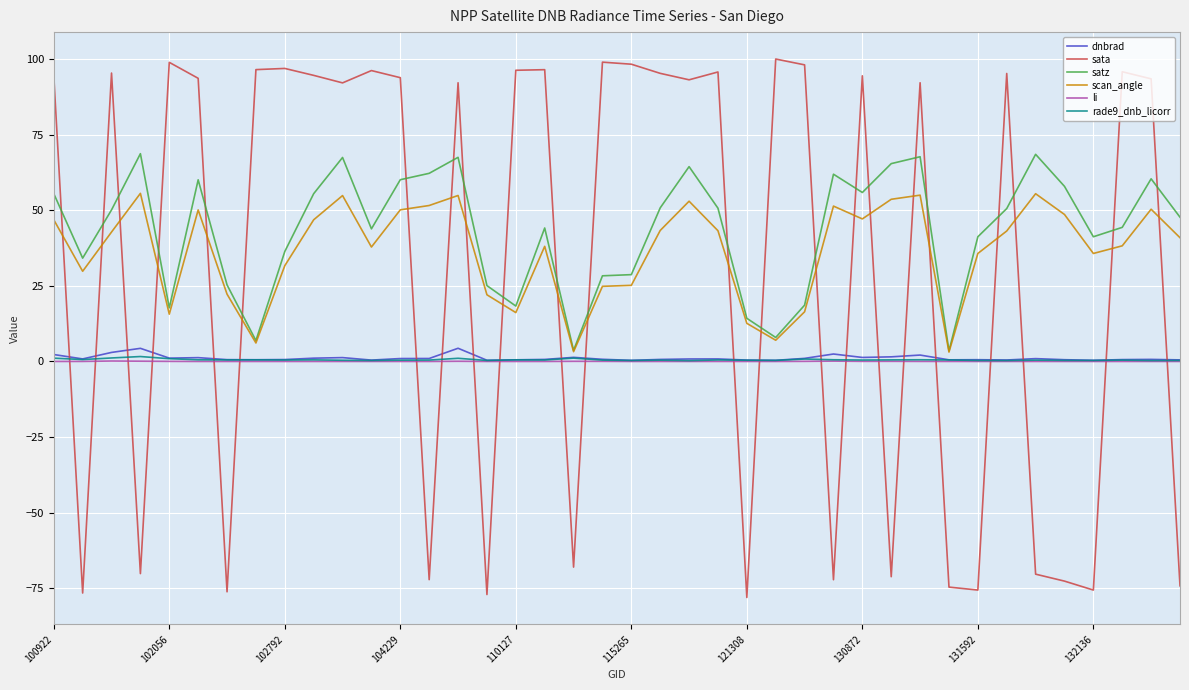

How many times do sata and dnbrad cross each other?

23